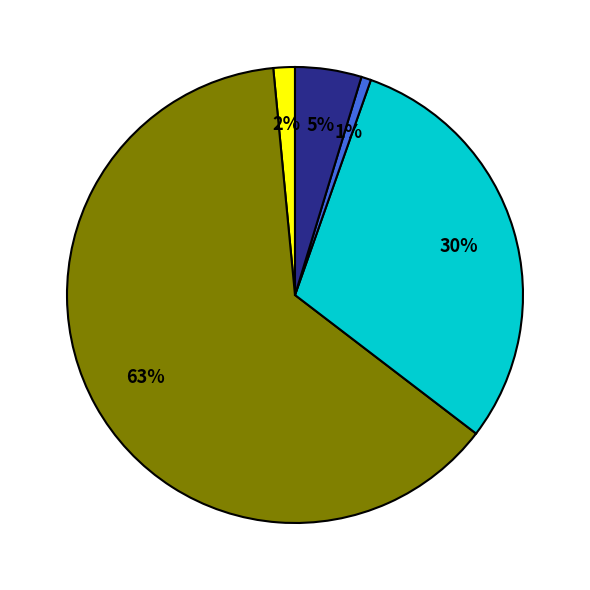

Count the number of slices in the pie.

5